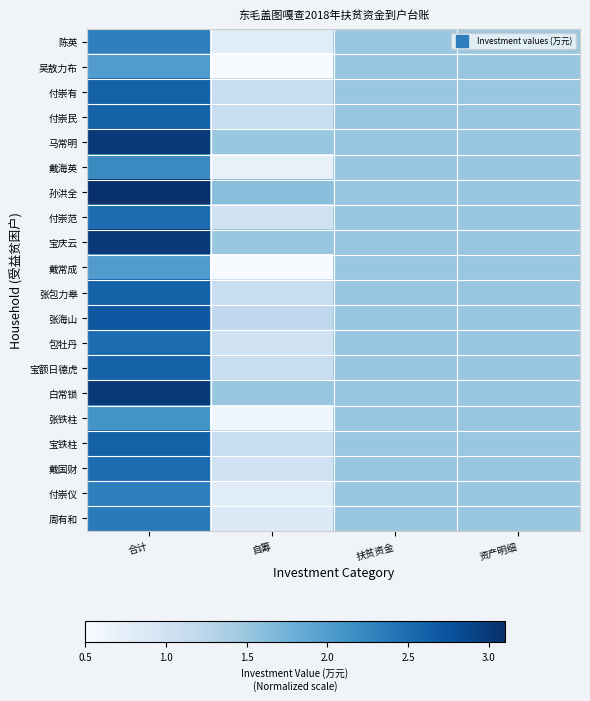

Rank the series at 资产明细 from lowest to highest value.

陈英, 吴敖力布, 付崇有, 付崇民, 马常明, 戴海英, 孙洪全, 付崇范, 宝庆云, 戴常成, 张包力皋, 张海山, 包牡丹, 宝额日德虎, 白常锁, 张铁柱, 宝铁柱, 戴国财, 付崇仪, 周有和